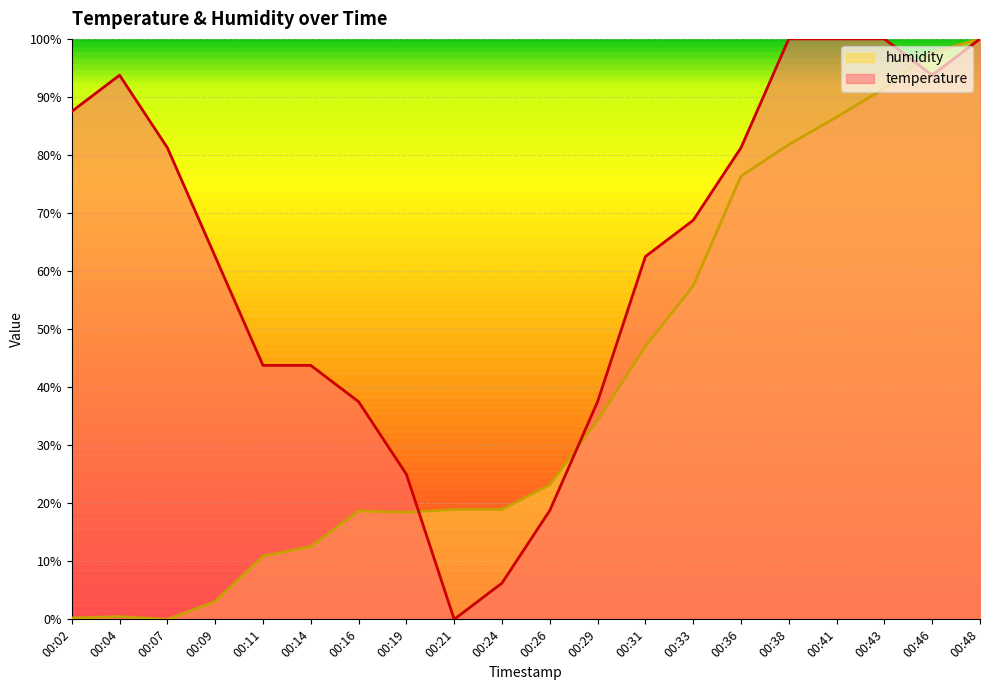

How many values in temperature are above zero?

19